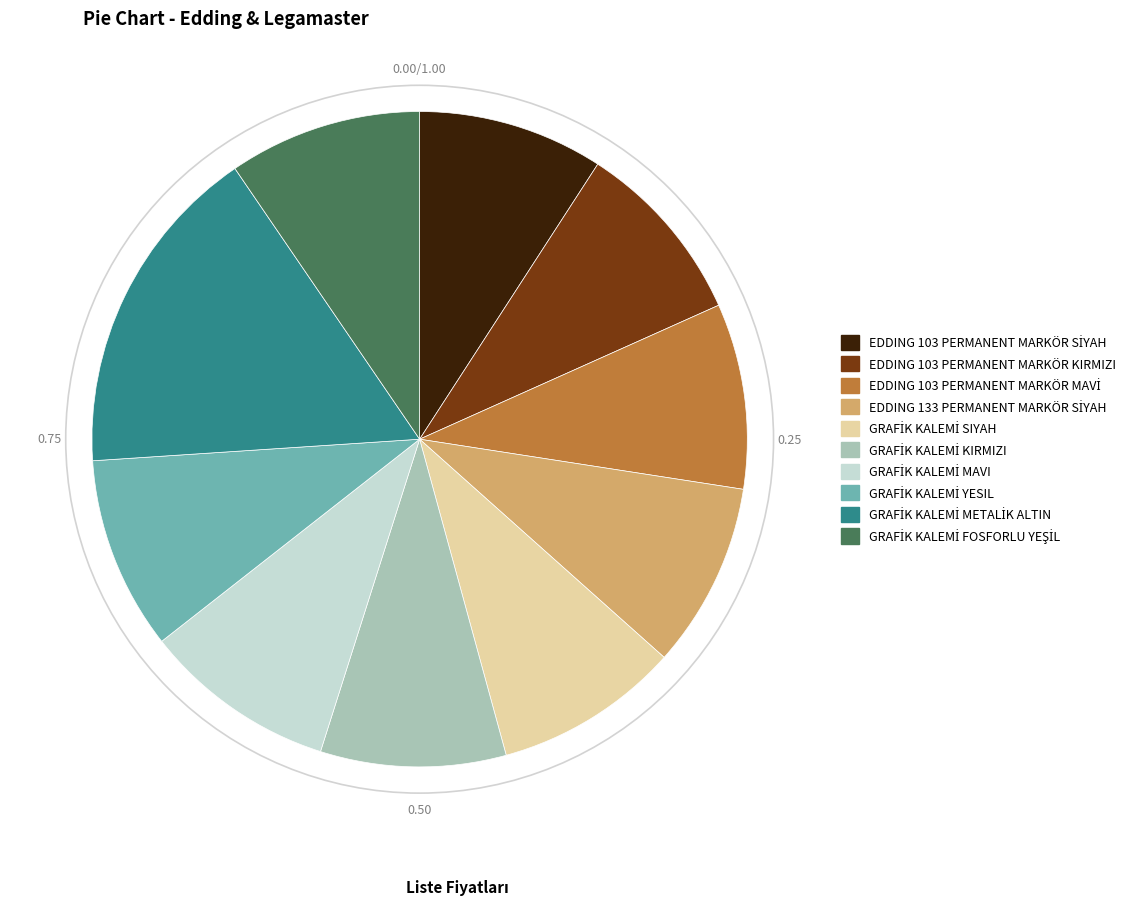

How many segments does this pie chart have?

10